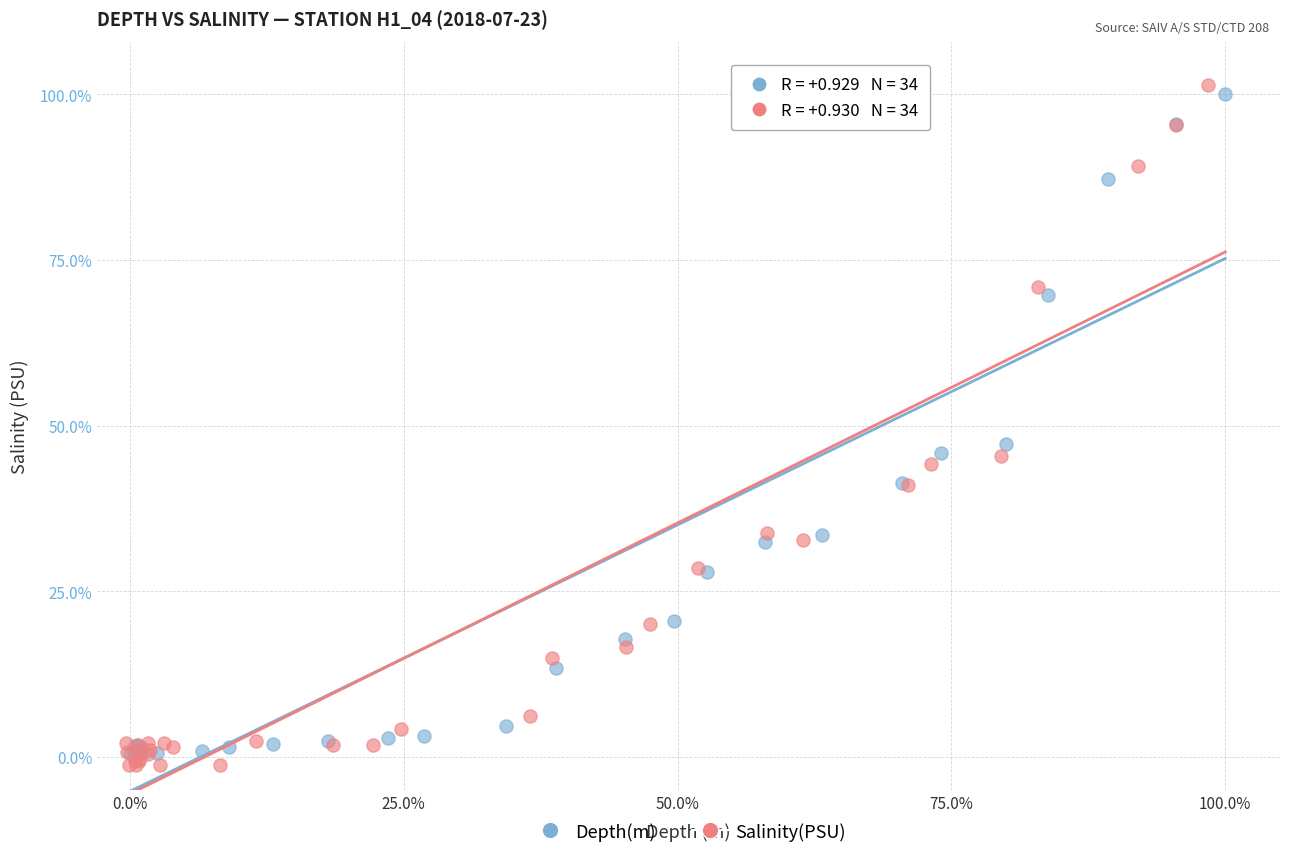

What are all the series names shown in the legend?

Depth(m), Salinity(PSU)